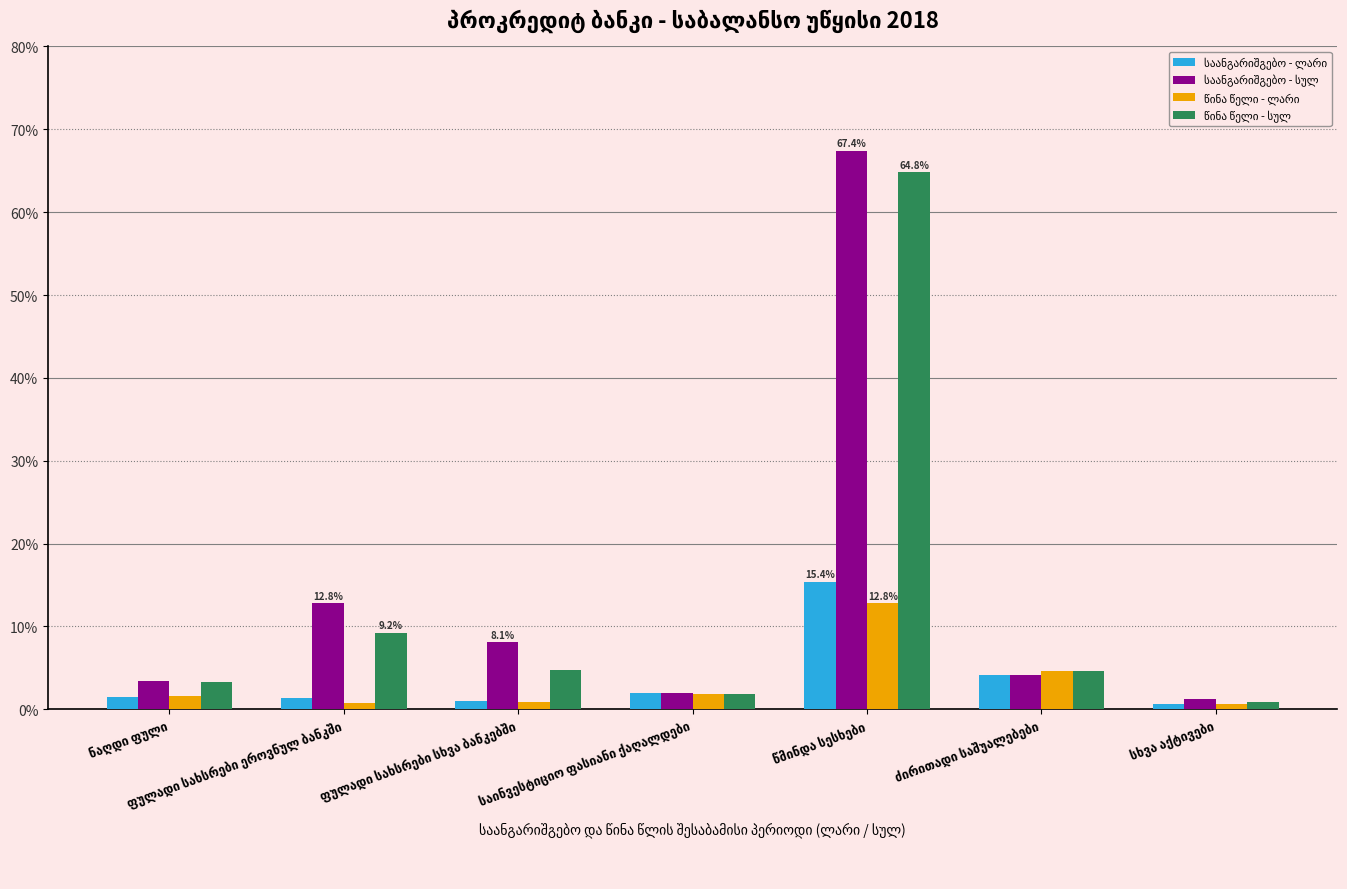

How many bars are there in total?

28